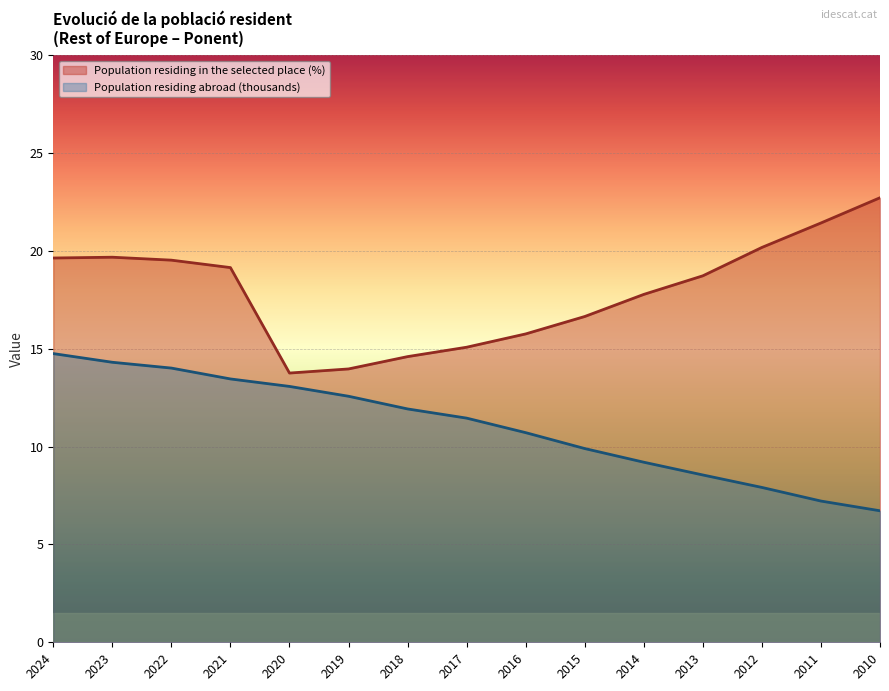

At 2020, list the series in order from smallest to largest.

Population residing abroad (thousands), Population residing in the selected place (%)